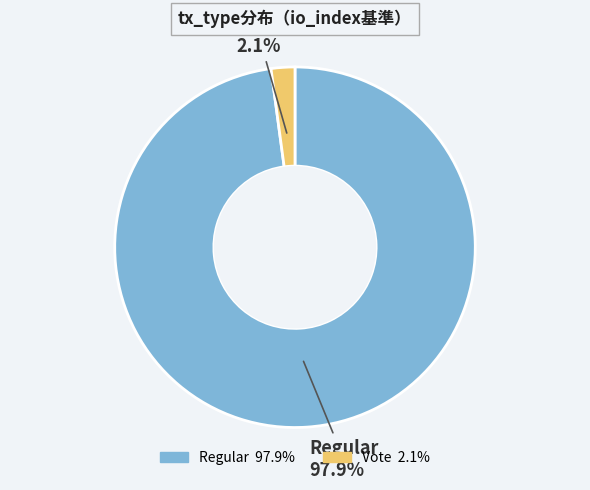

Rank the categories by value from lowest to highest.

Vote, Regular